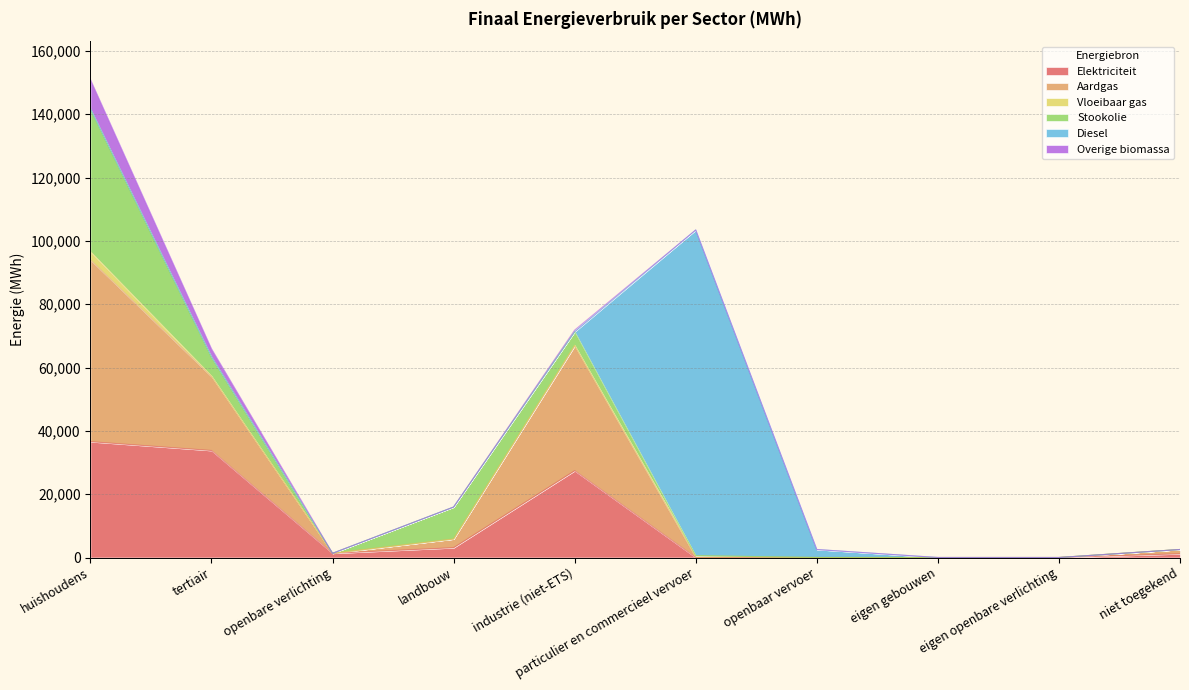

How many values in the Elektriciteit series exceed 1331?

5